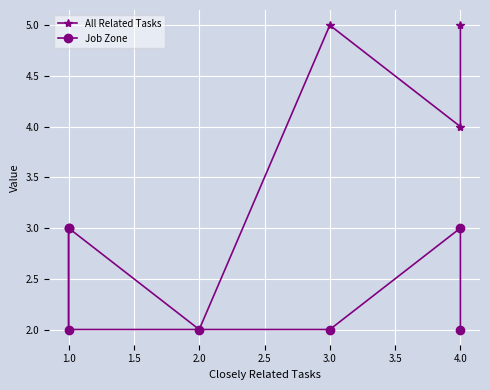

Rank the series by their average value, from highest to lowest.

All Related Tasks, Job Zone